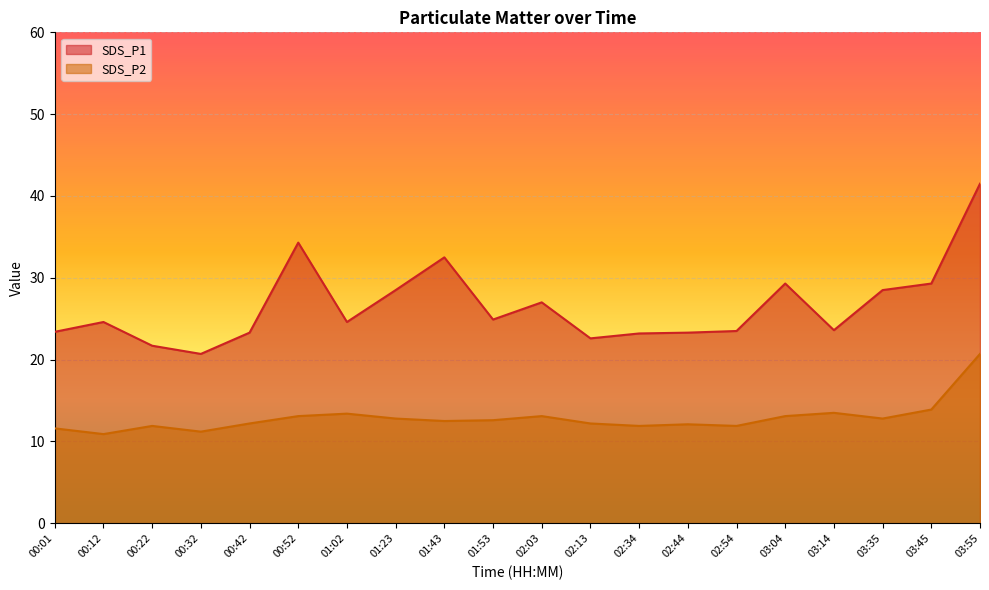

What position from the right is 02:03?

10